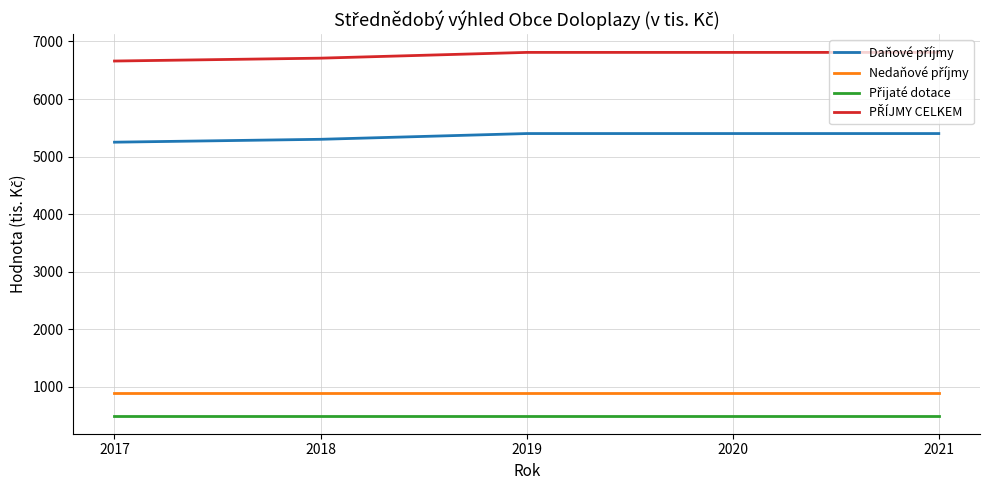

What is the greatest value displayed?

6810